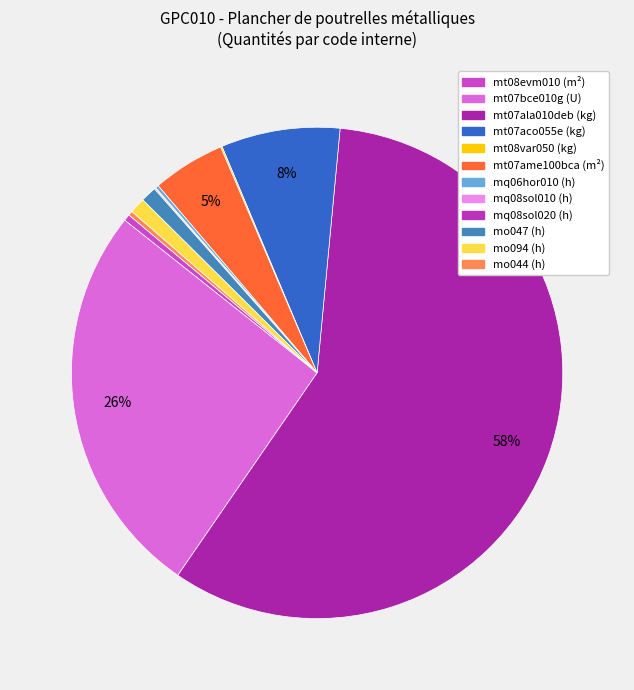

Which category has the smallest portion of the pie?

mq08sol010 (h)